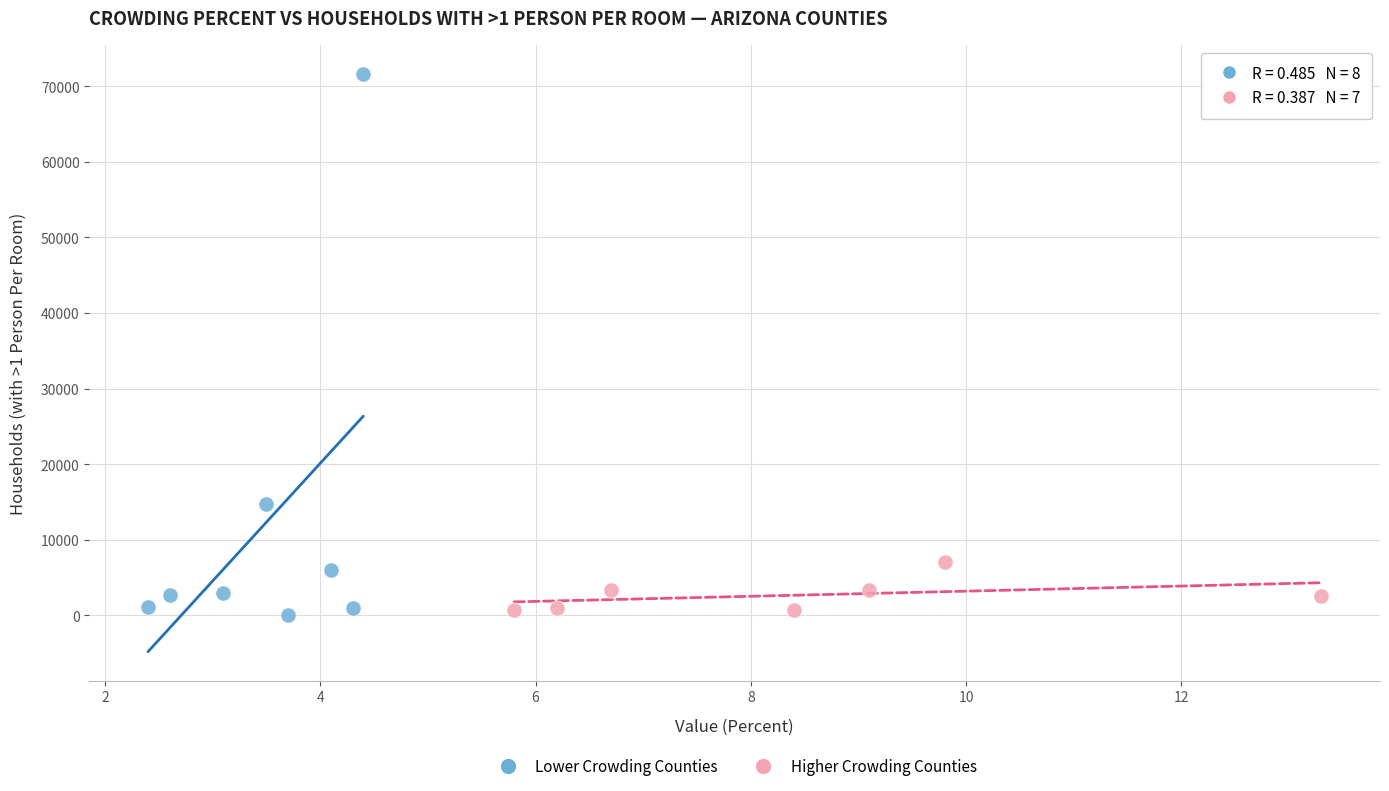

Which series reaches the maximum Y coordinate?

Lower Crowding Counties